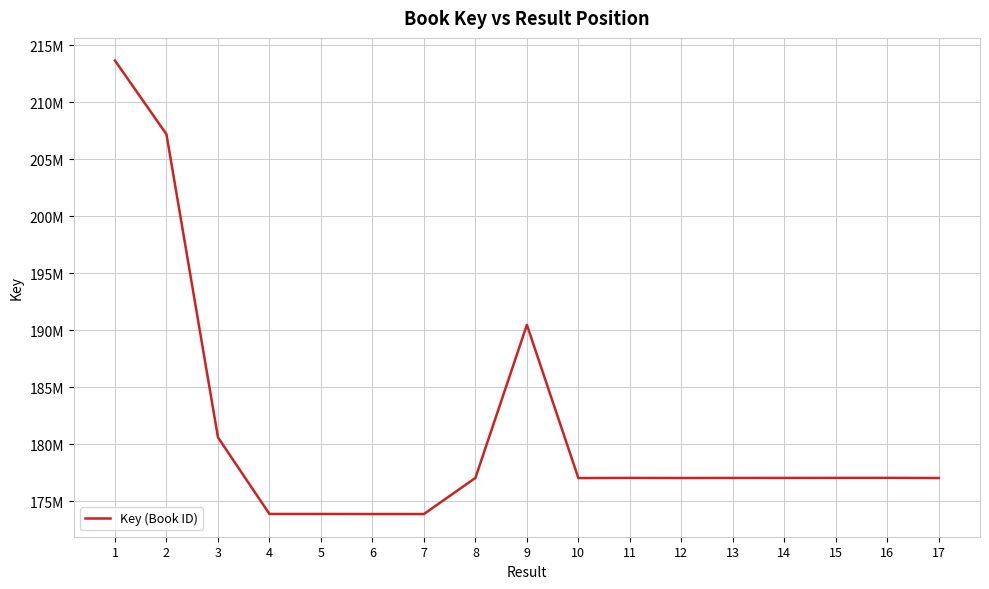

Reading left to right, transcribe all the data shown in this chart.

213651516	207187654	180606118	173884631	173882663	173877532	173877495	177044415	190473158	177032787	177045454	177037555	177043354	177044129	177048515	177050773	177035853